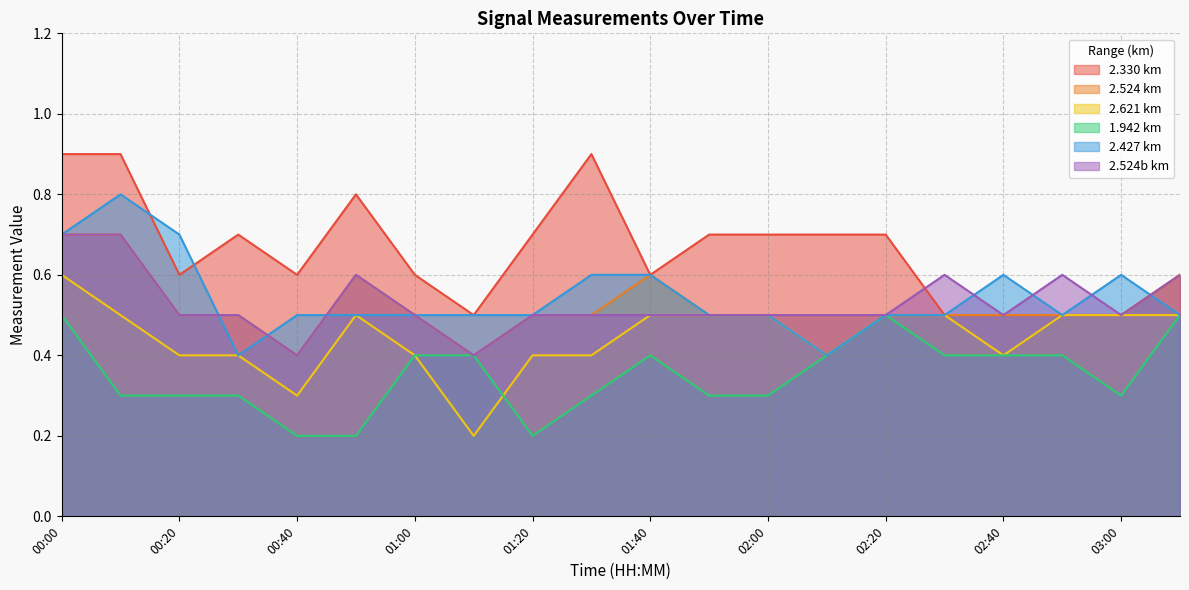

How many categories are shown in the chart?

20